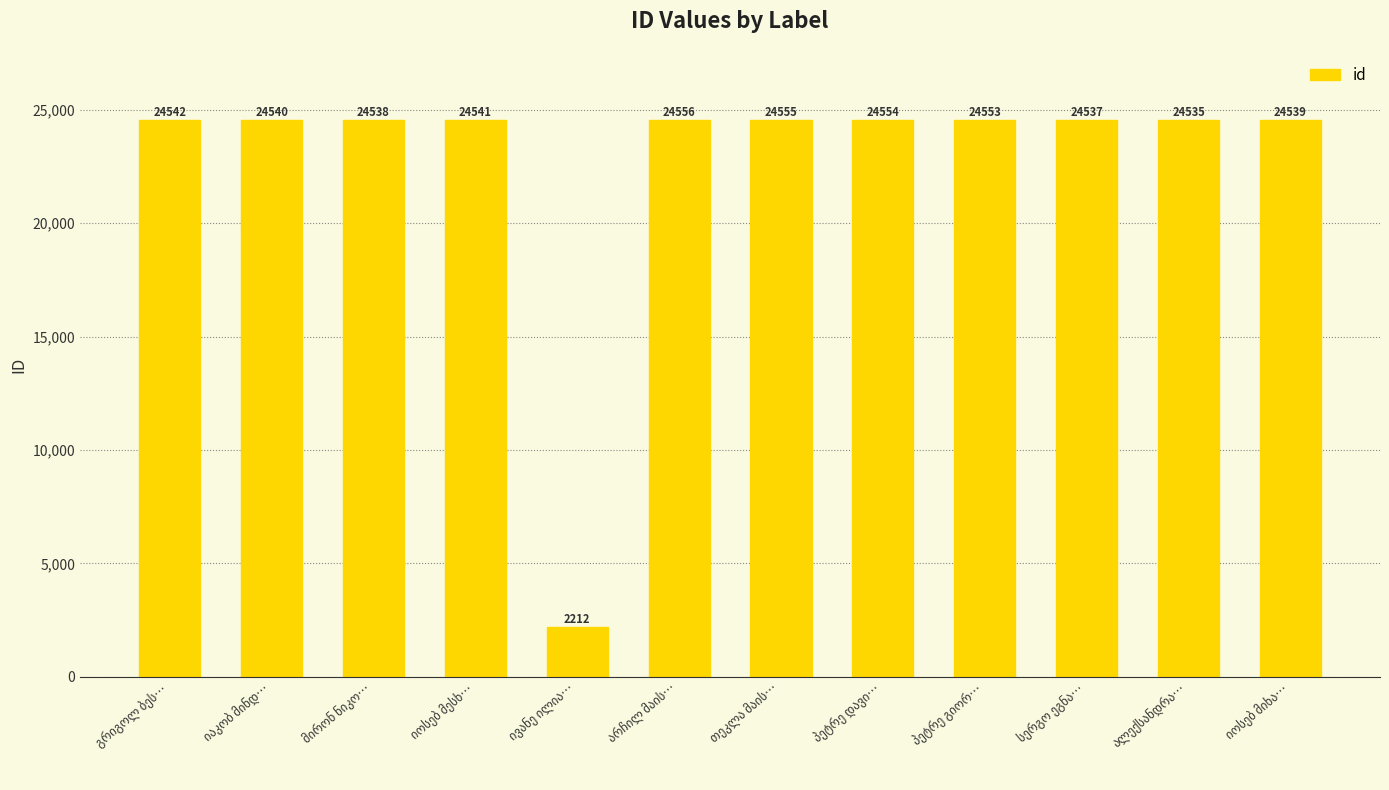

What is the value of the 4th bar from the left?

24541